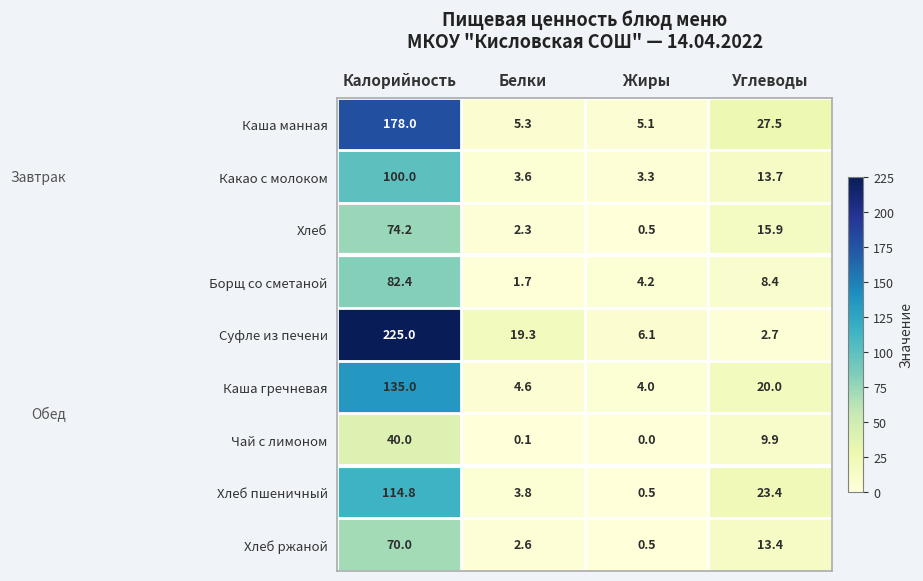

What is the minimum value for Каша манная?

5.1